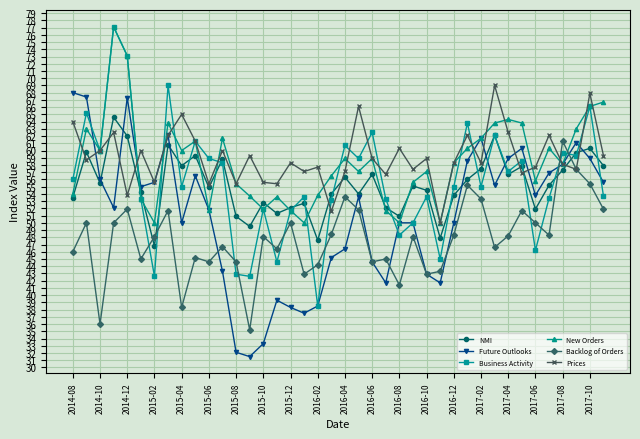

What is the value of the New Orders point at the 37th from the left?

58.1